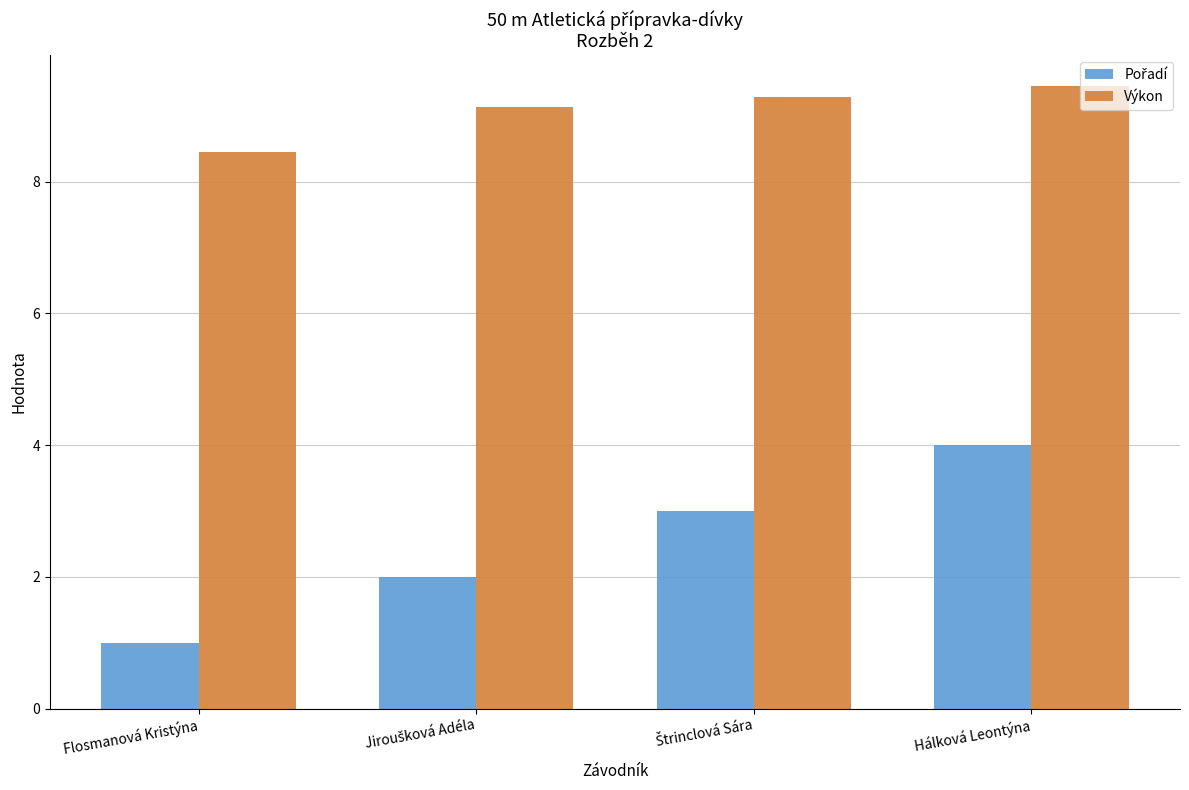

What is the sum of the Výkon values at Flosmanová Kristýna and Hálková Leontýna?

17.9